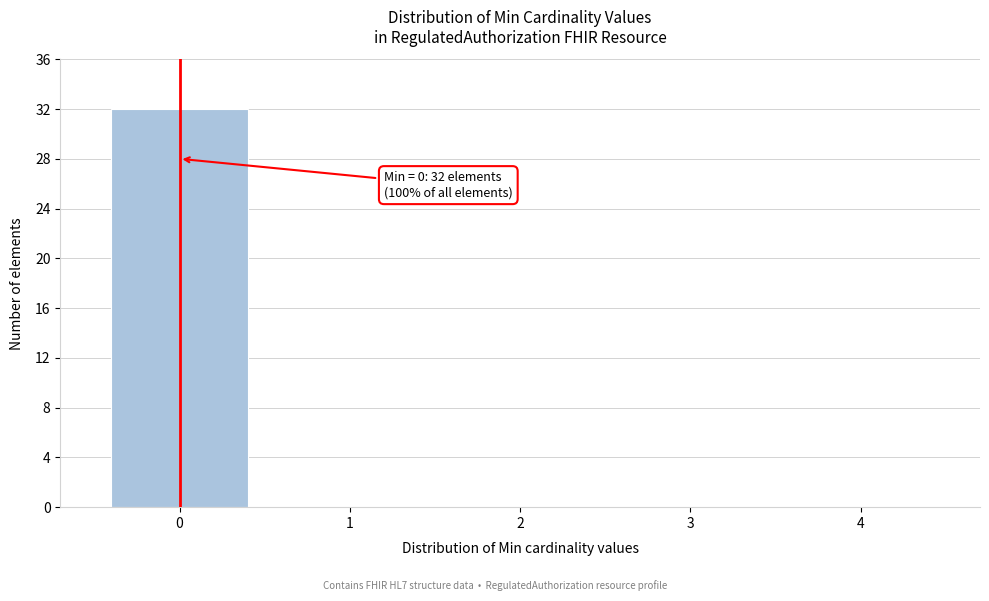

Reading right to left, what are all the values shown in this chart?

4=0	3=0	2=0	1=0	0=32